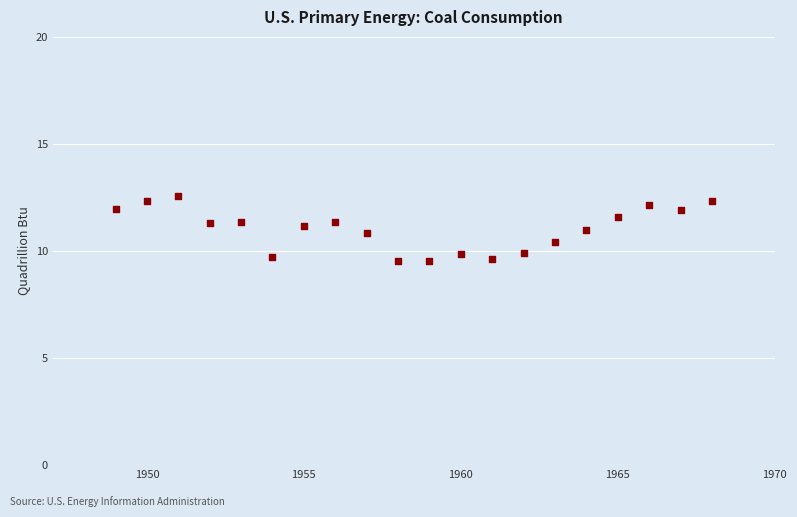

What is the range of Y values (max minus min)?

3.0